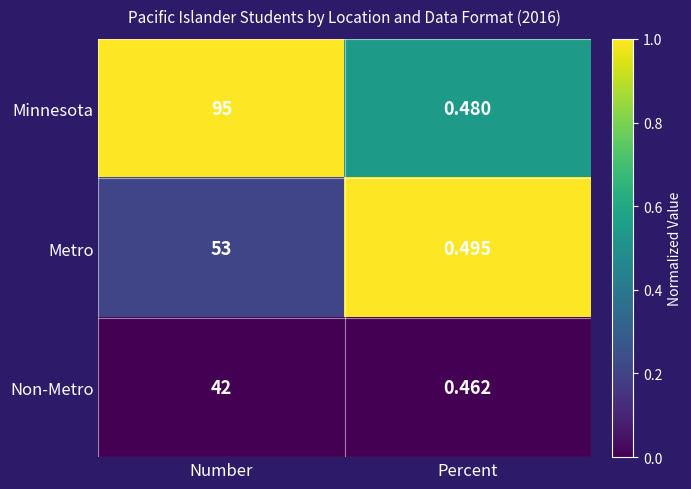

Count the number of categories in the chart.

2